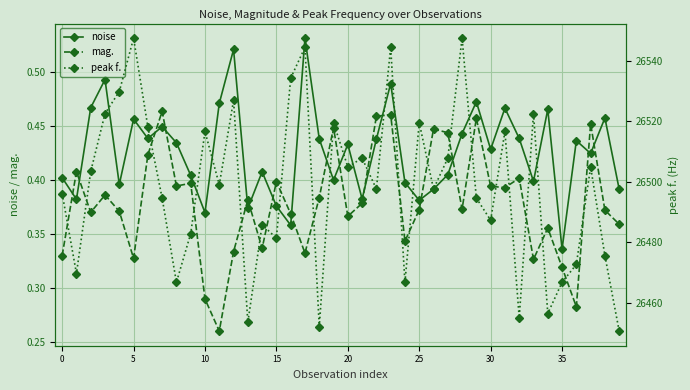

True or false: mag. has more than 2 interior local peaks.

True